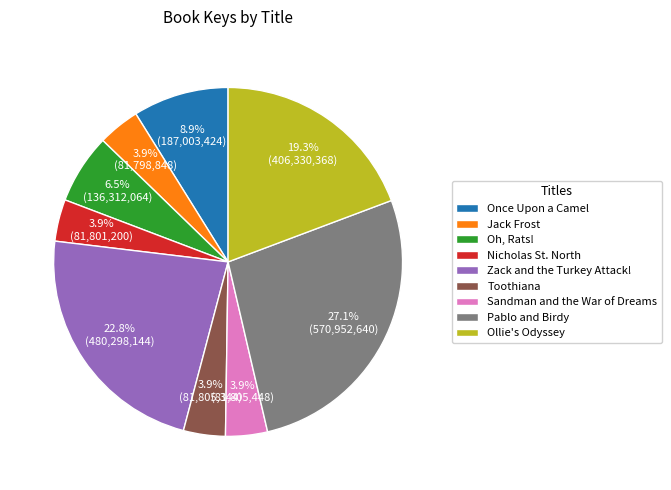

To the nearest percent, what percentage of the pie is Once Upon a Camel?

9%